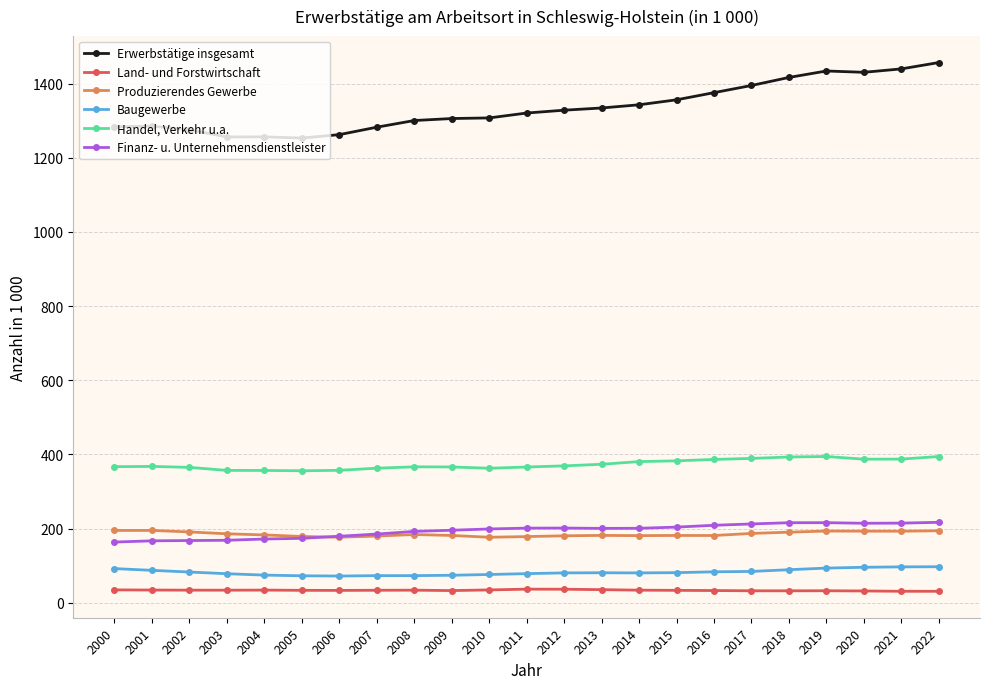

Does the chart display data point markers on the line(s)?

Yes